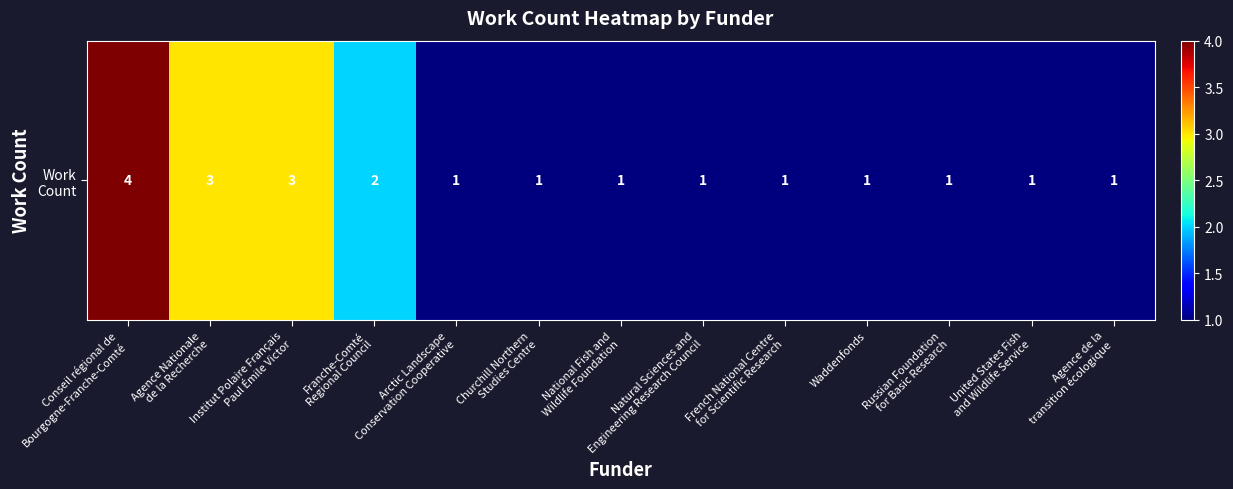

What is the approximate value at United States Fish
and Wildlife Service?

1